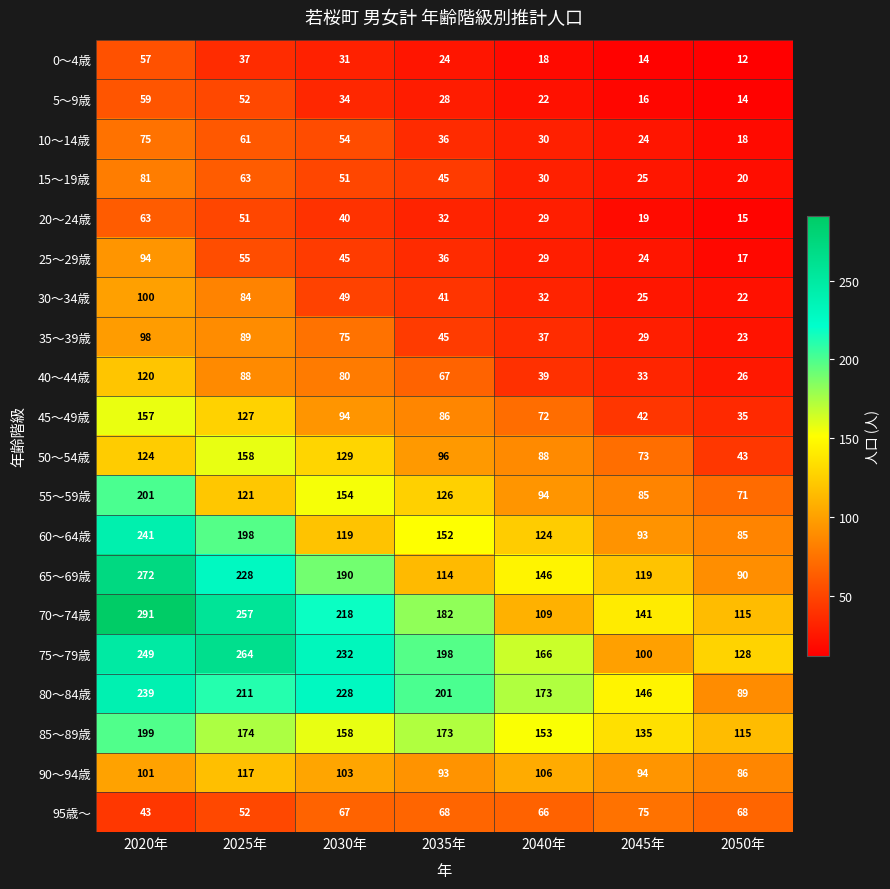

True or false: 90～94歳 has a value of 115 at 2050年.

False